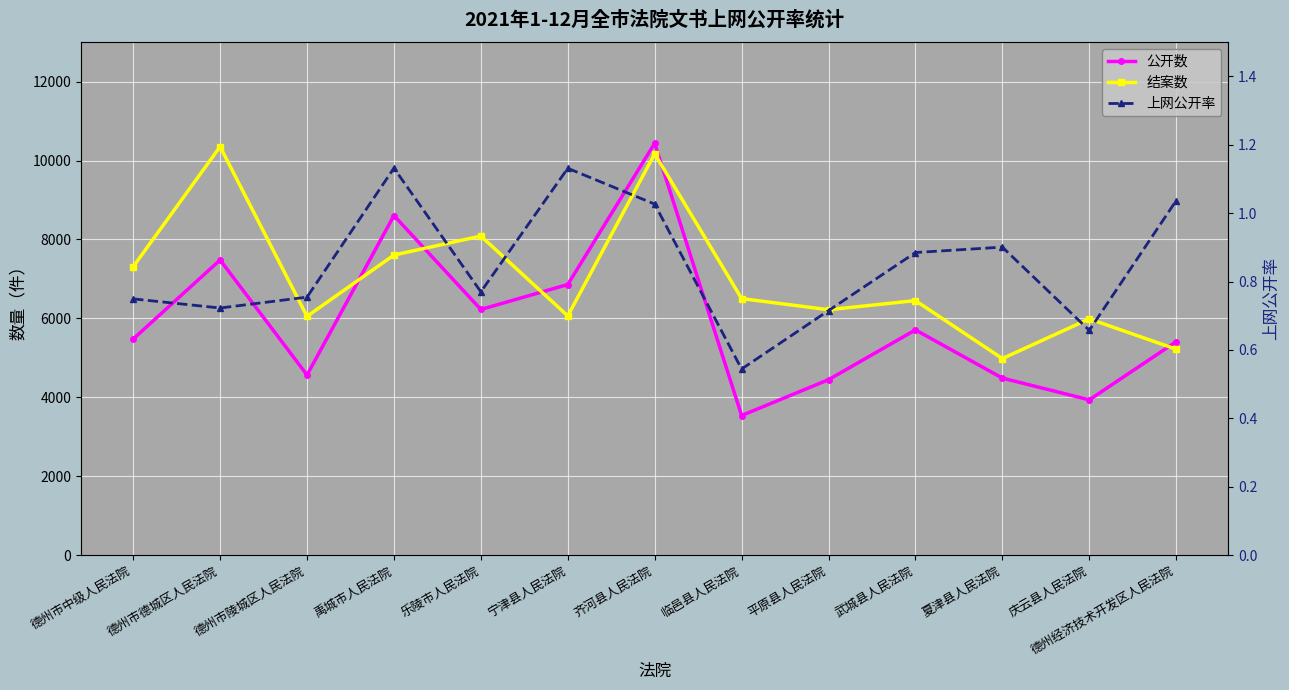

List the series in order of their overall mean, lowest first.

上网公开率, 公开数, 结案数